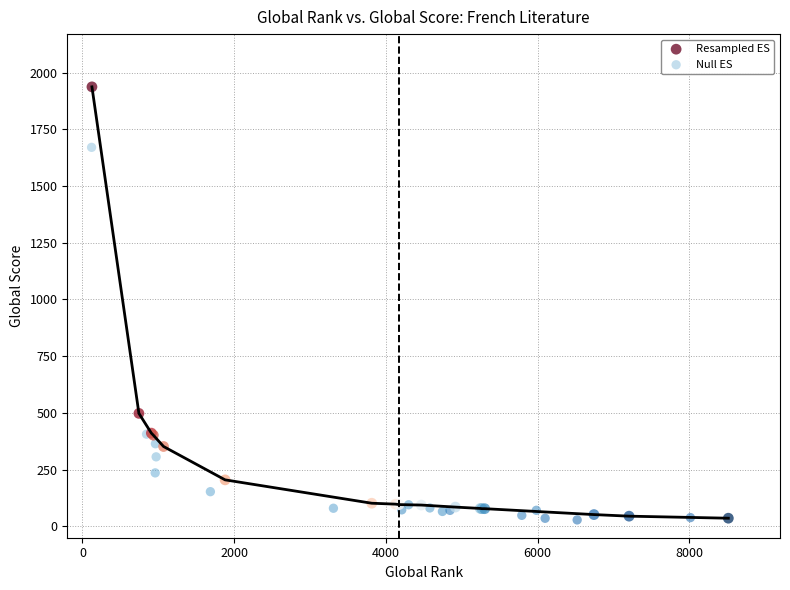

Which series reaches the maximum Y coordinate?

Resampled ES